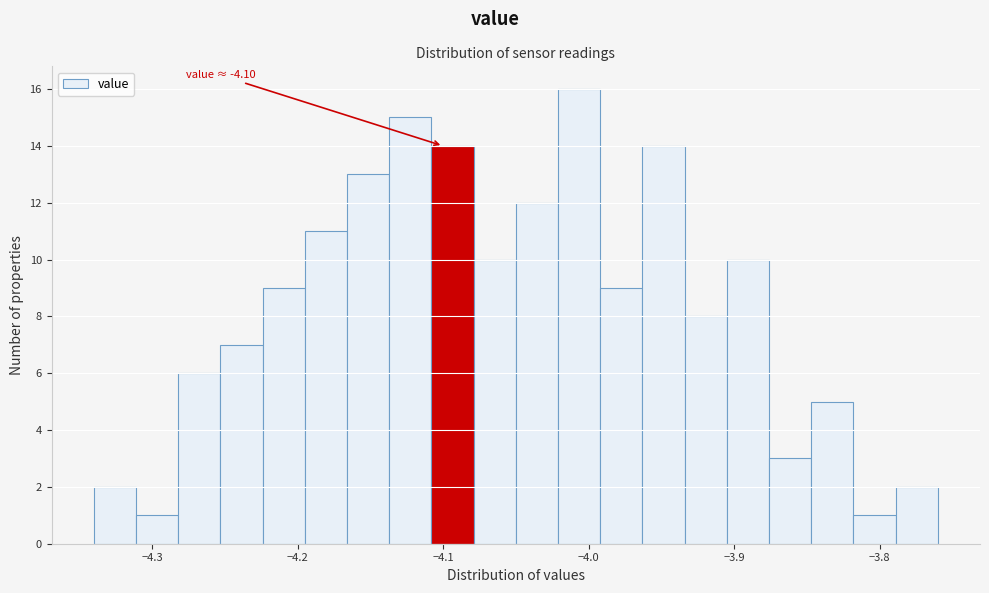

Around what value on the x-axis is the tallest bar? Give the approximate position of its centre, as read against the axis.

-4.01